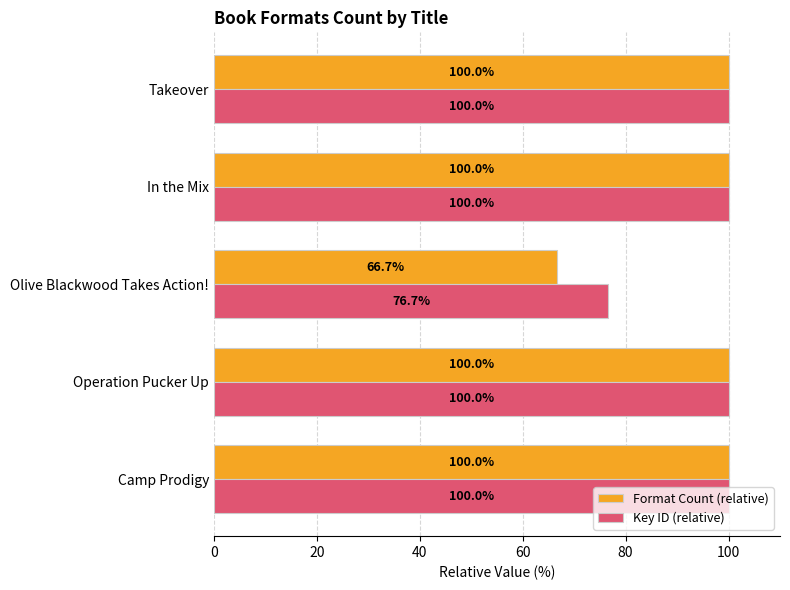

List the series in order of their overall mean, lowest first.

Format Count (relative), Key ID (relative)